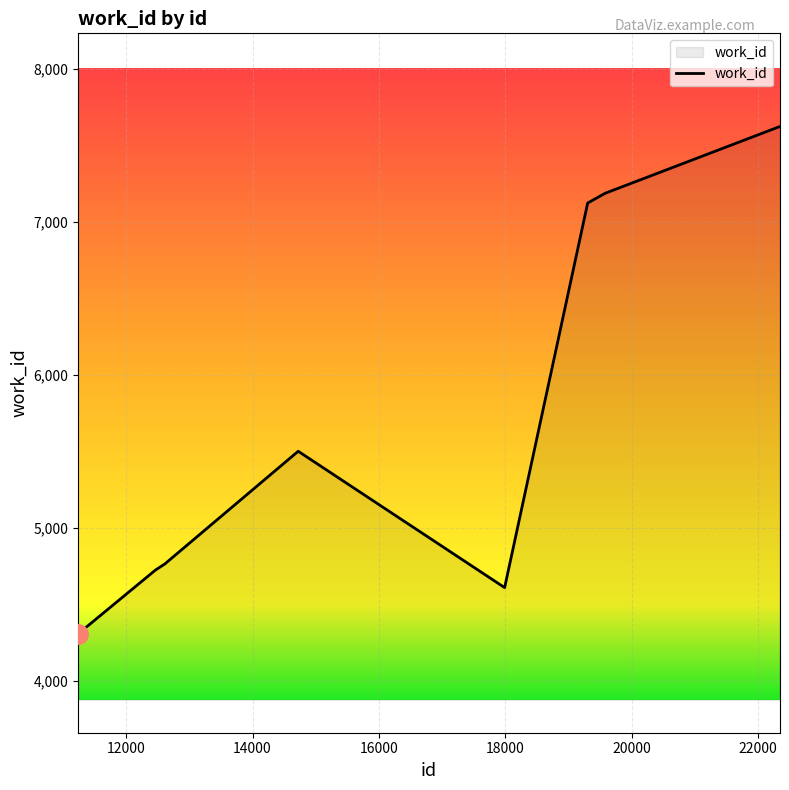

What is the maximum value shown in the chart?

7622